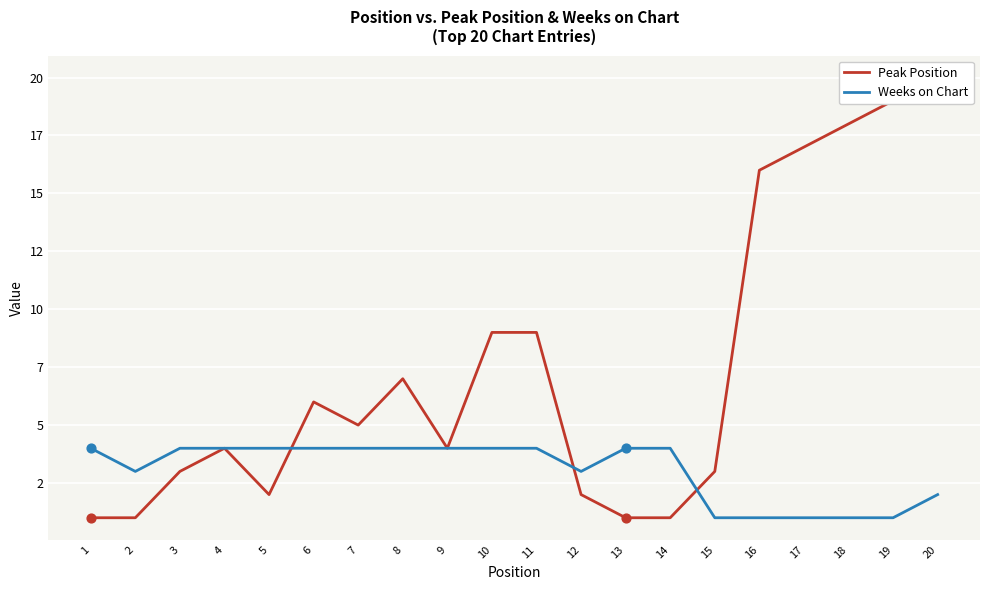

Is the value of Weeks on Chart at 18 greater than the value of Peak Position at 1?

No